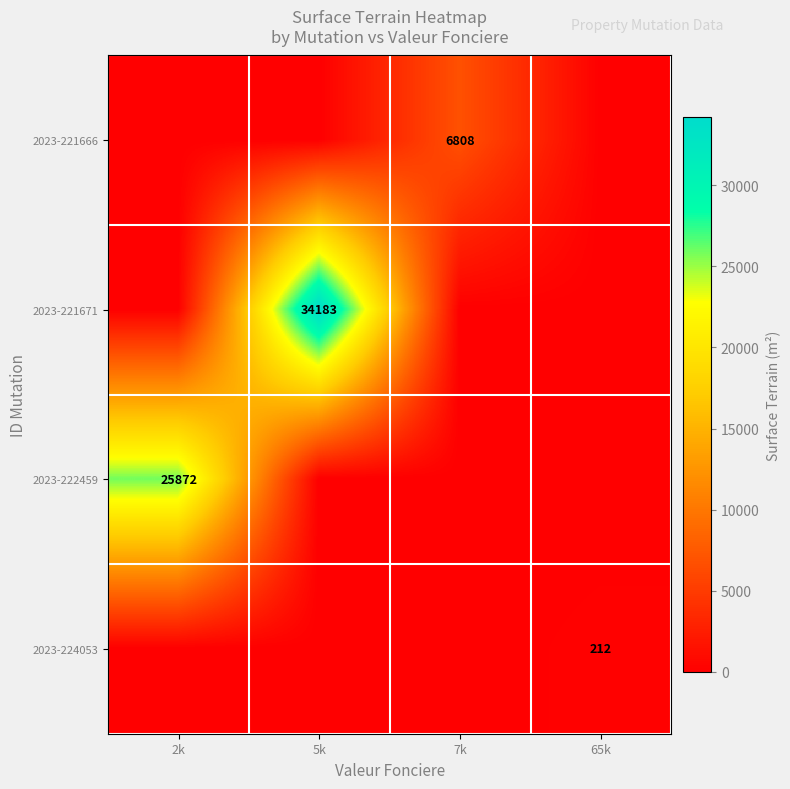

Is the value of 2023-221666 at 7k greater than the value of 2023-222459 at 2k?

No